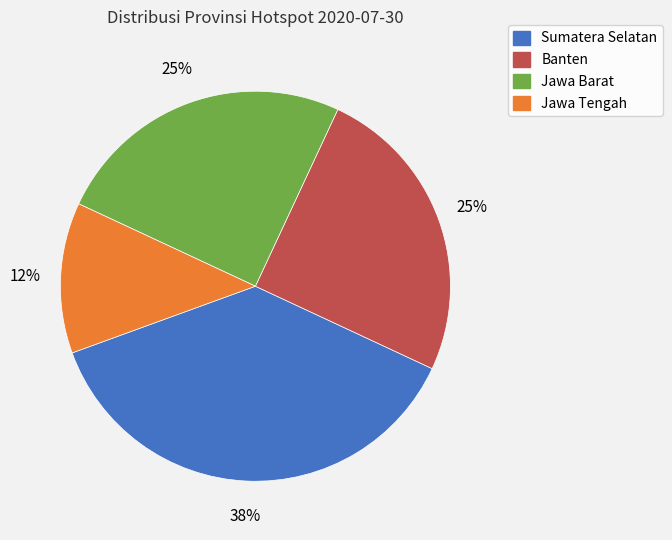

Which slice is the largest?

Sumatera Selatan